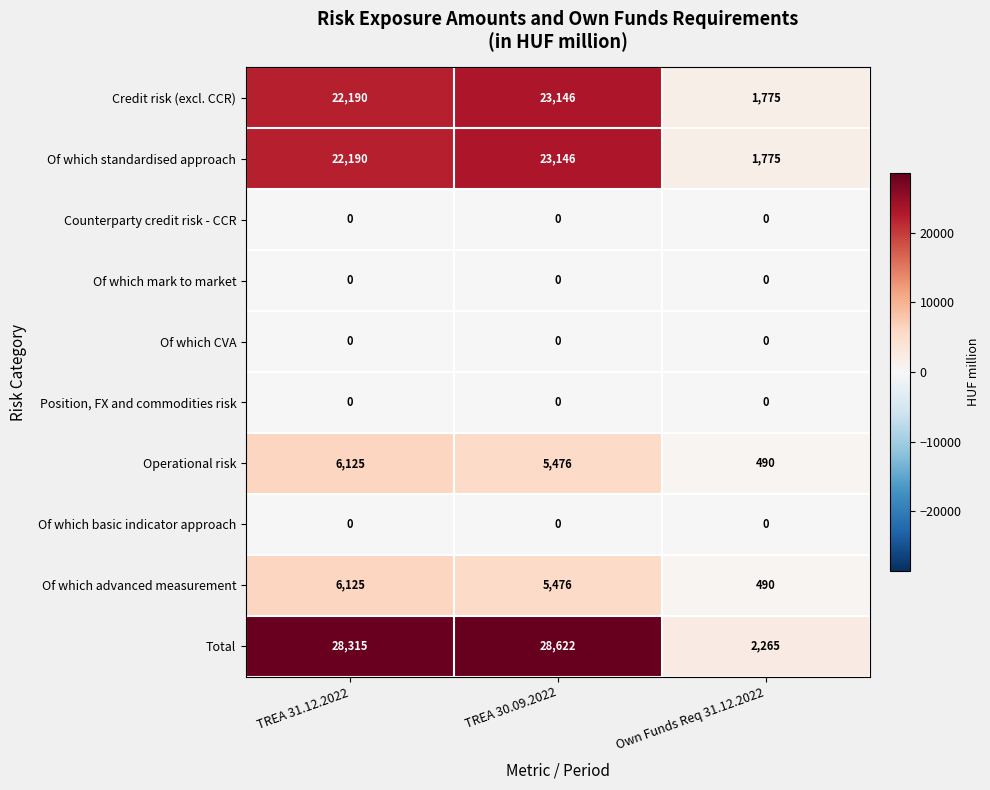

At which label is Total closest to 15443?

TREA 31.12.2022